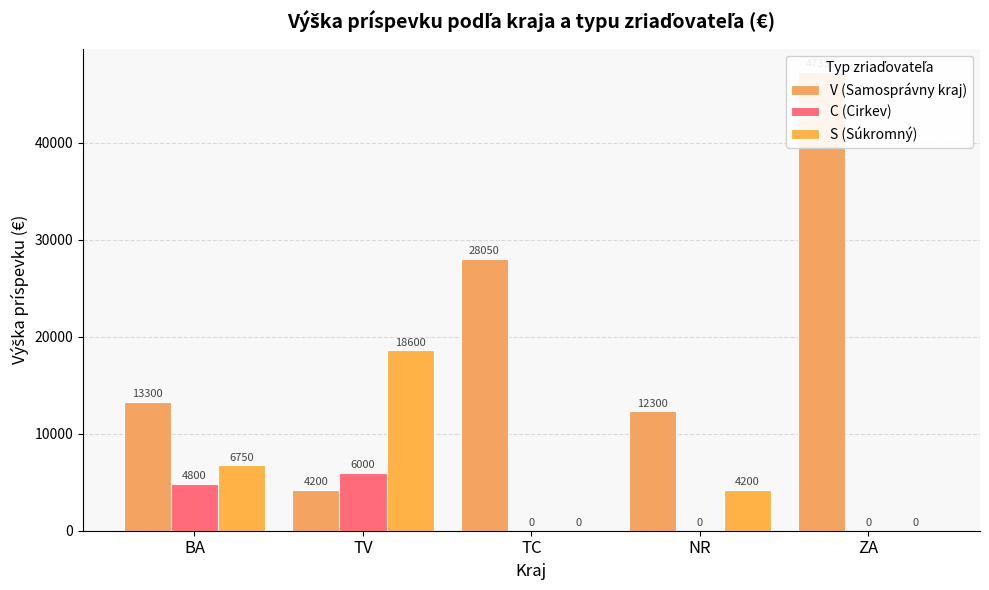

At which label is S (Súkromný) closest to 9300?

BA